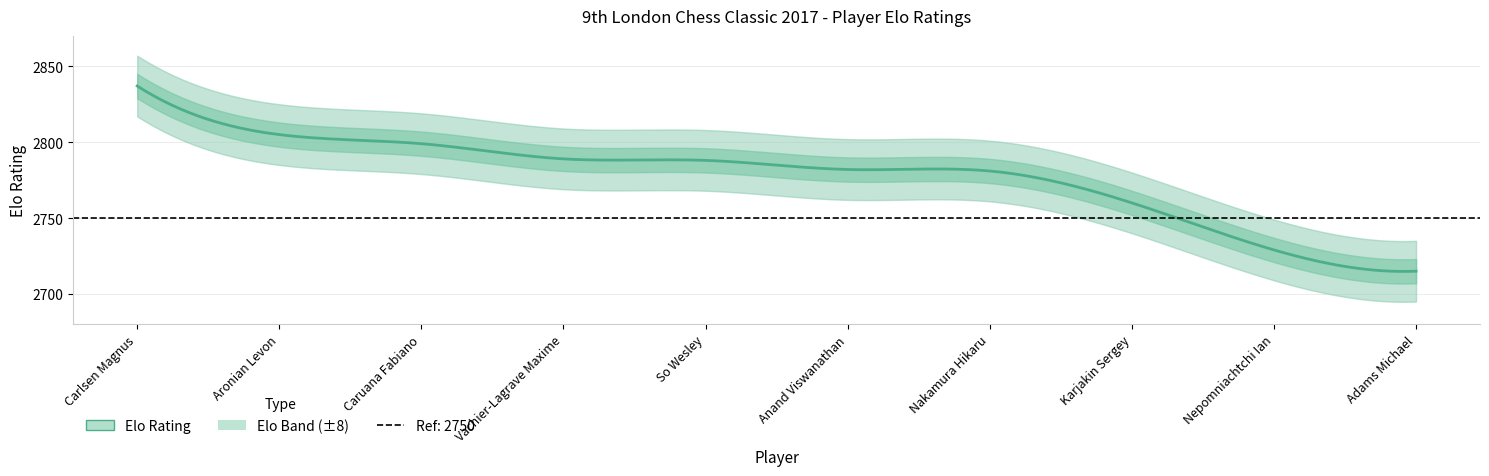

Is it true that the value at Aronian Levon is 671?

False